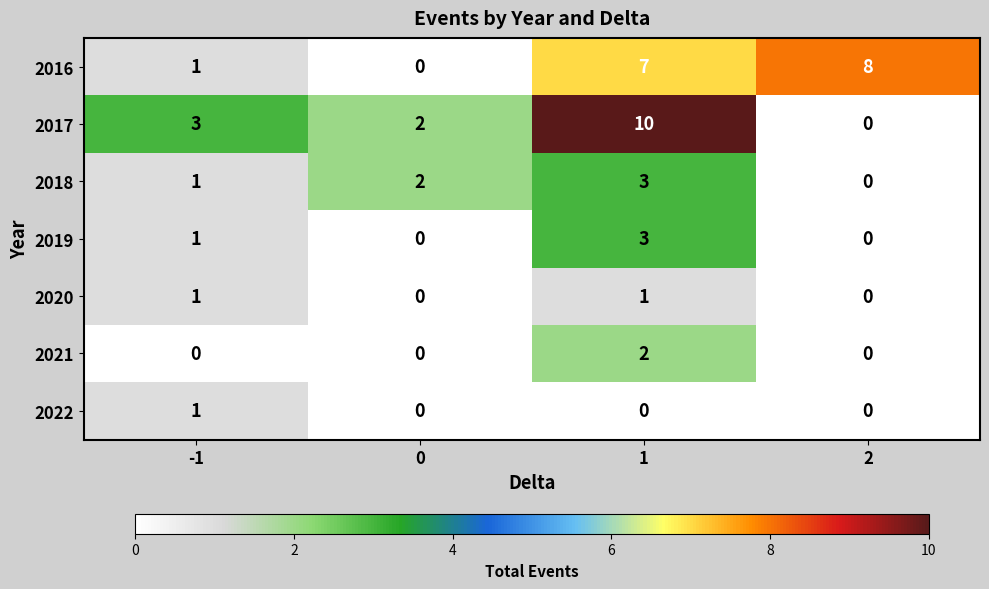

Reading left to right, list all the values displayed in this chart.

2016: 1	0	7	8
2017: 3	2	10	0
2018: 1	2	3	0
2019: 1	0	3	0
2020: 1	0	1	0
2021: 0	0	2	0
2022: 1	0	0	0